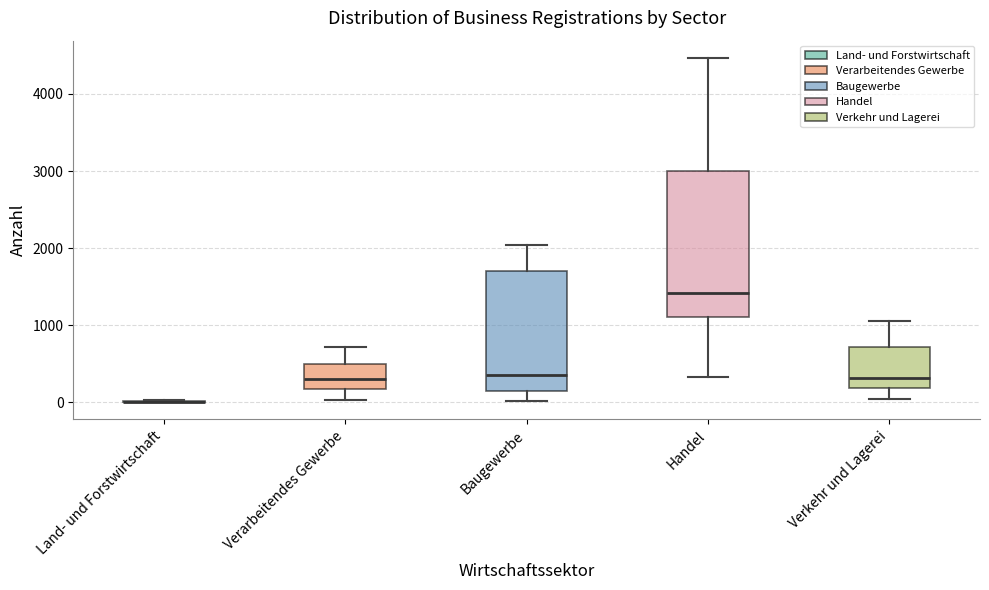

Reading left to right, read every box against the y-axis: the position of its median line, the range the box covers, and the ends of its whiskers. The values are not printed on the chart, so give them approximately, as read against the axis.

Land- und Forstwirtschaft: box collapsed to a line at 0, whiskers 0 to 0
Verarbeitendes Gewerbe: median 300, box 200 to 500, whiskers 0 to 700
Baugewerbe: median 400, box 100 to 1700, whiskers 0 to 2000
Handel: median 1400, box 1100 to 3000, whiskers 300 to 4500
Verkehr und Lagerei: median 300, box 200 to 700, whiskers 0 to 1100